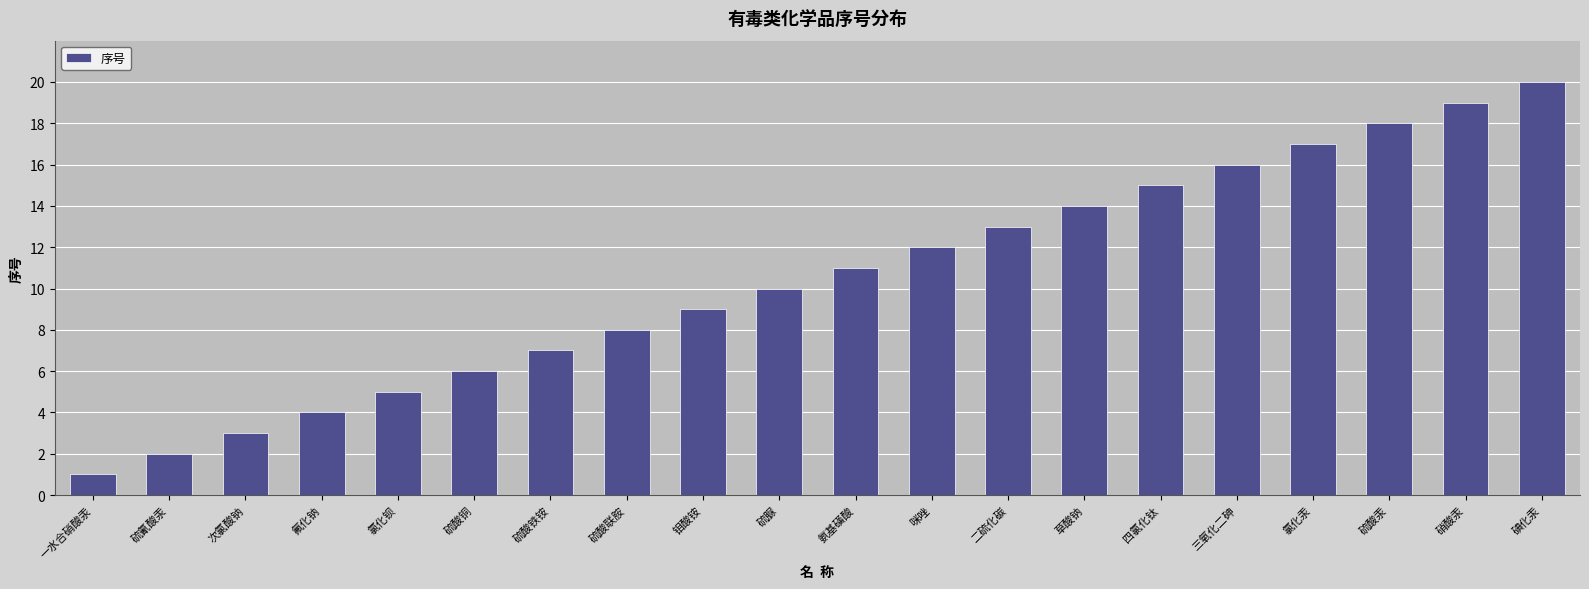

Rank the categories by value from lowest to highest.

一水合硝酸汞, 硫氰酸汞, 次氯酸钠, 氟化钠, 氯化钡, 硫酸铜, 硫酸铁铵, 硫酸联胺, 钼酸铵, 硫脲, 氨基磺酸, 咪唑, 二硫化碳, 草酸钠, 四氯化钛, 三氧化二砷, 氯化汞, 硫酸汞, 硝酸汞, 碘化汞